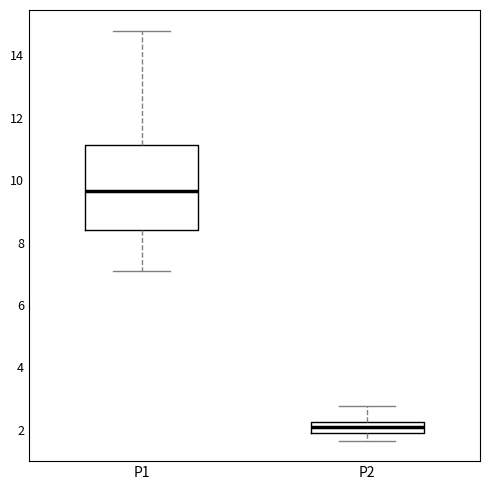

Where does the lower whisker of the box for P1 end on the y-axis? The values are not printed on the chart, so give them approximately, as read against the axis.

7.2